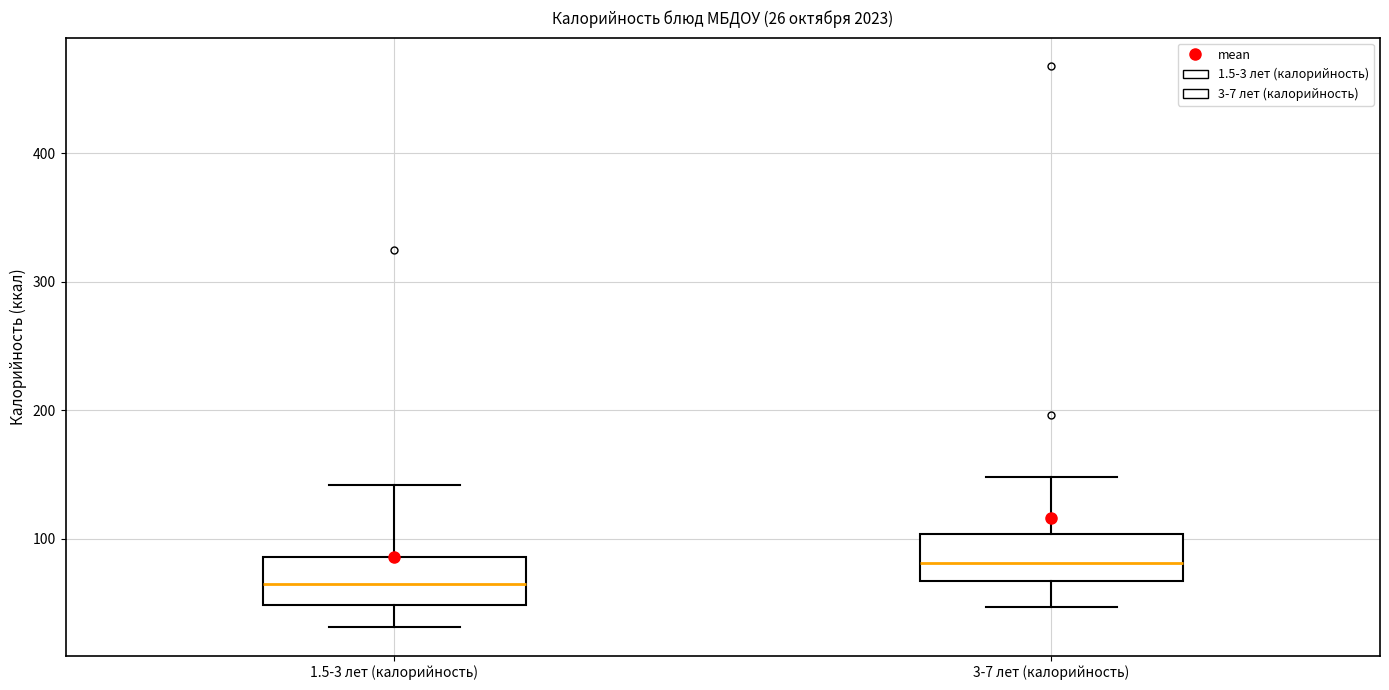

Which box has the highest median line?

3-7 лет (калорийность)